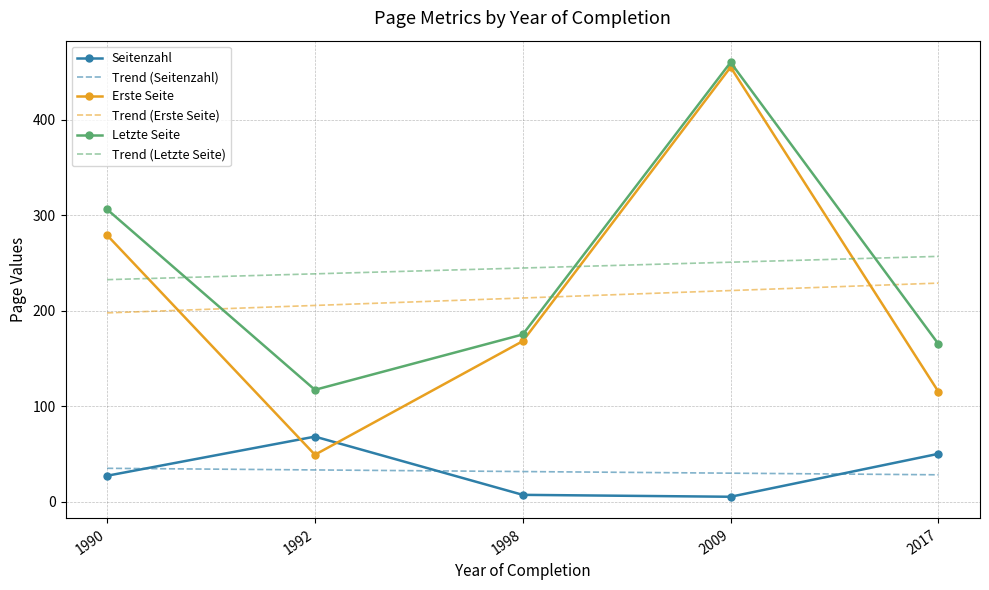

True or false: Seitenzahl has more than 2 points higher than both neighbors.

False